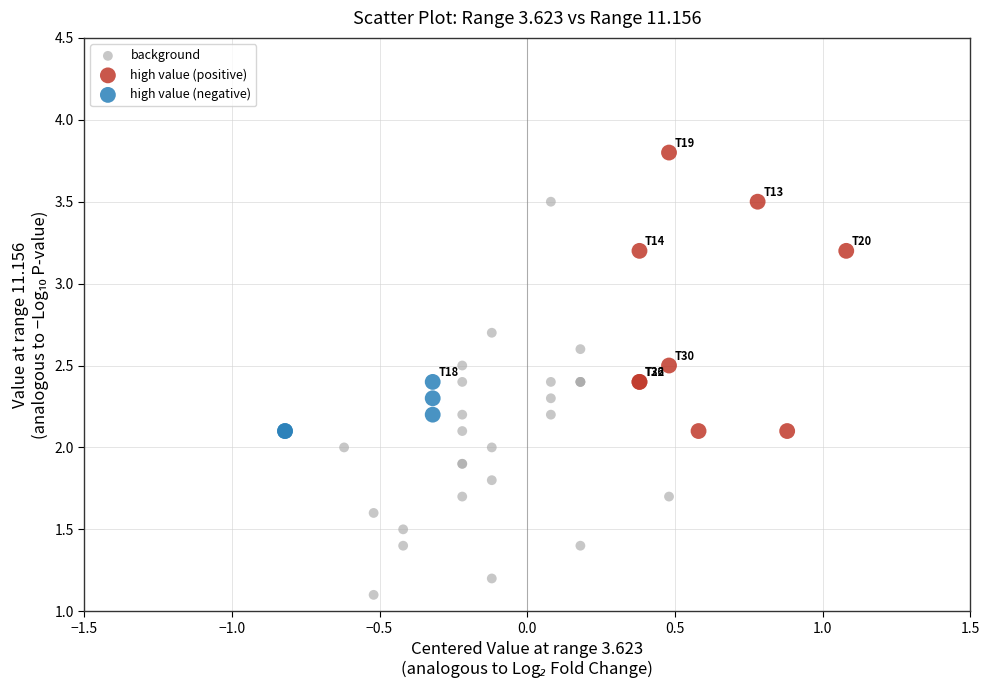

What are all the series names shown in the legend?

background, high value (positive), high value (negative)